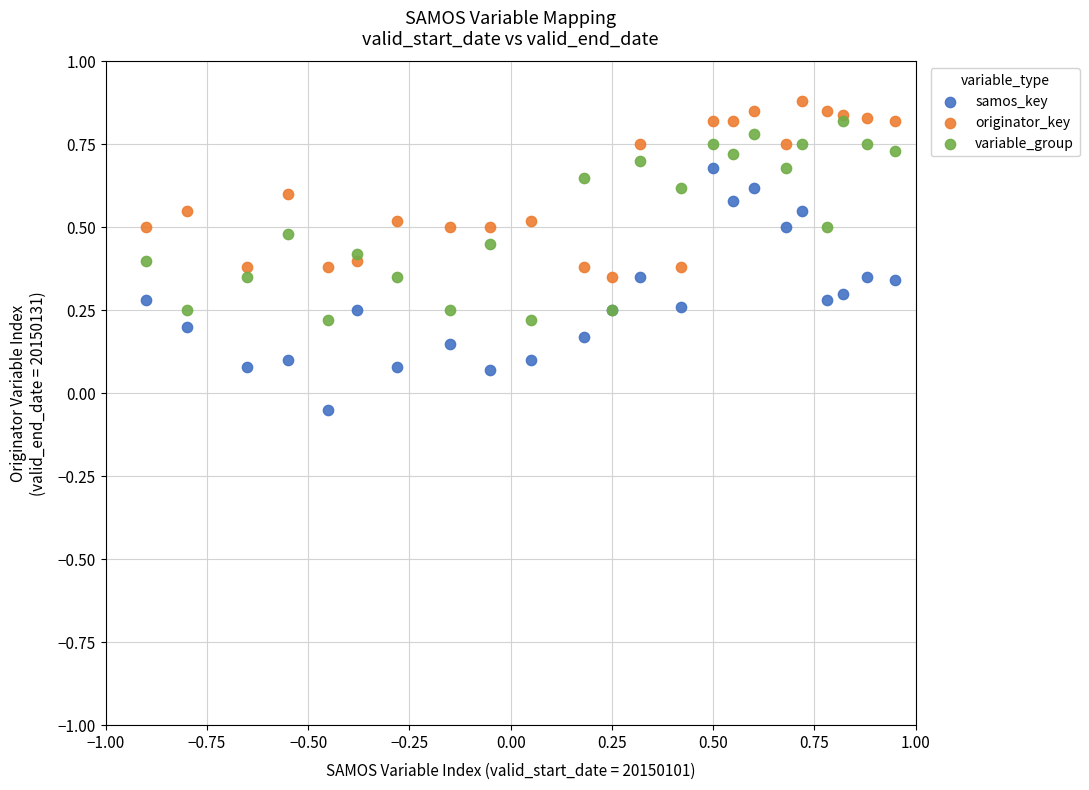

Which series contains the highest Y value?

originator_key